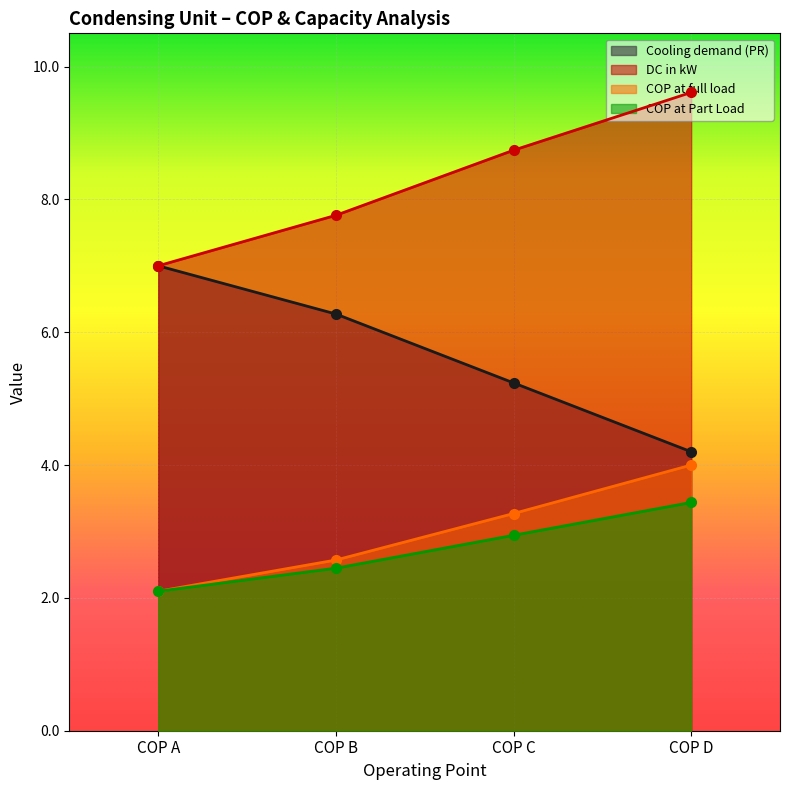

How many values in the COP at full load series are below 3?

2